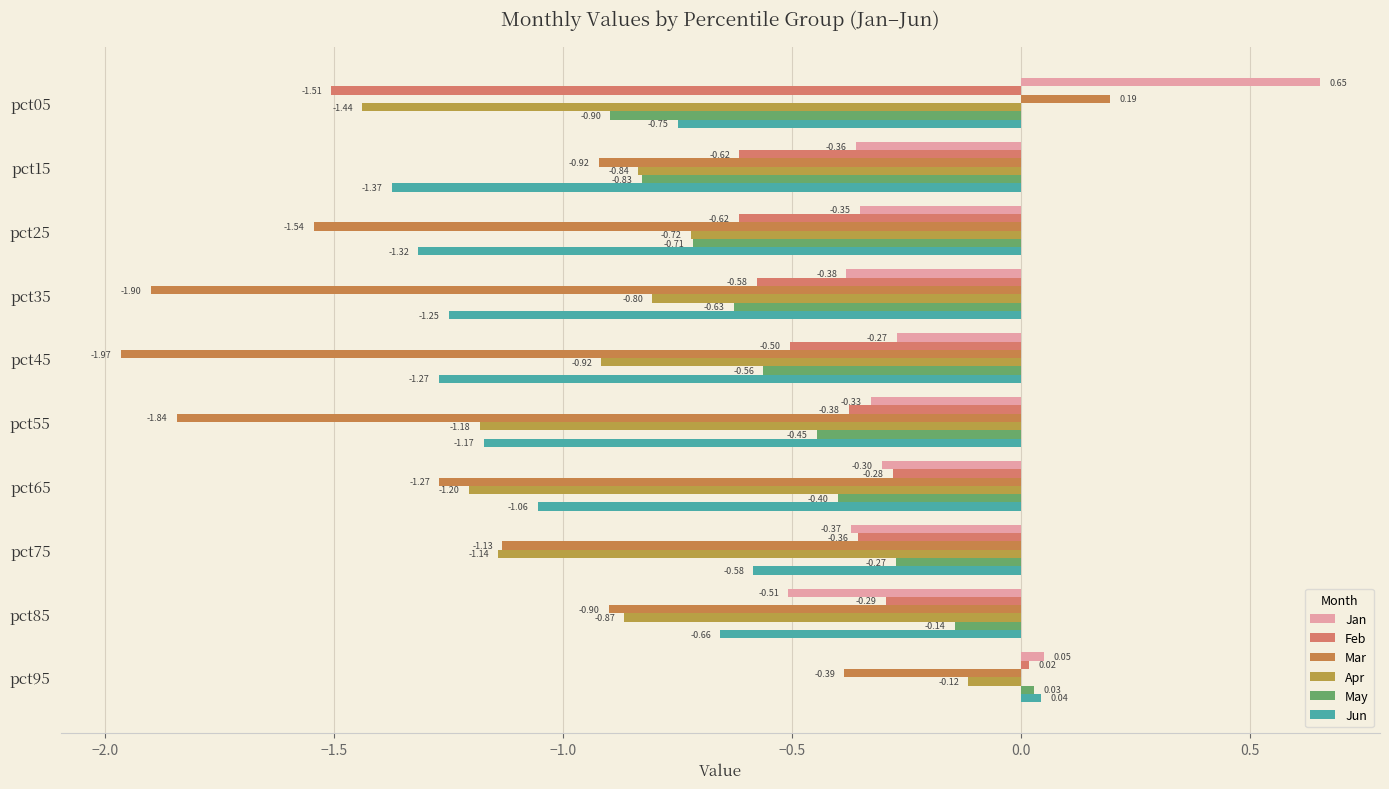

What is the difference between the second highest and second lowest values in the Feb series?

0.3